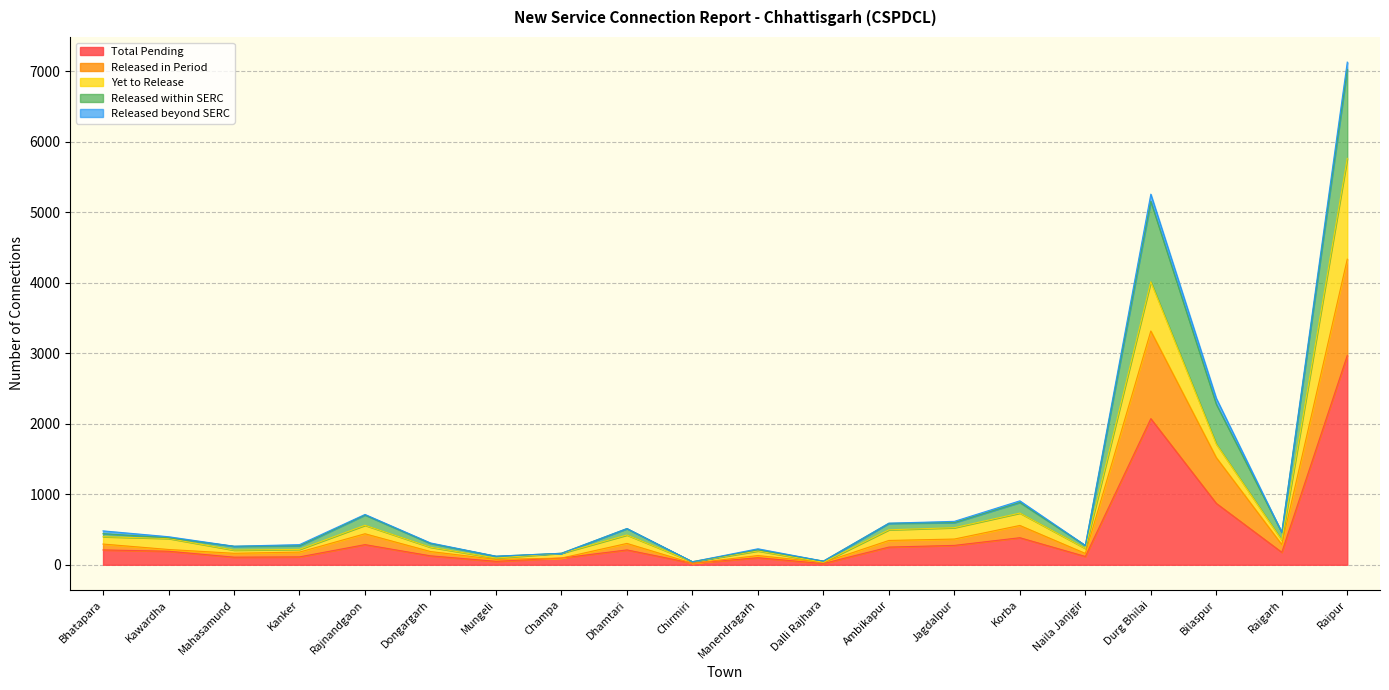

At which label does Released in Period reach its minimum?

Chirmiri